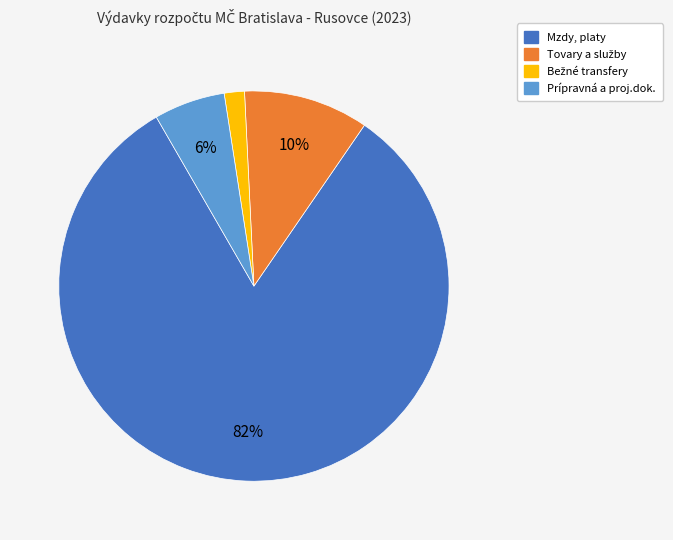

What percentage is the Prípravná a proj.dok. slice, to the nearest percent?

6%